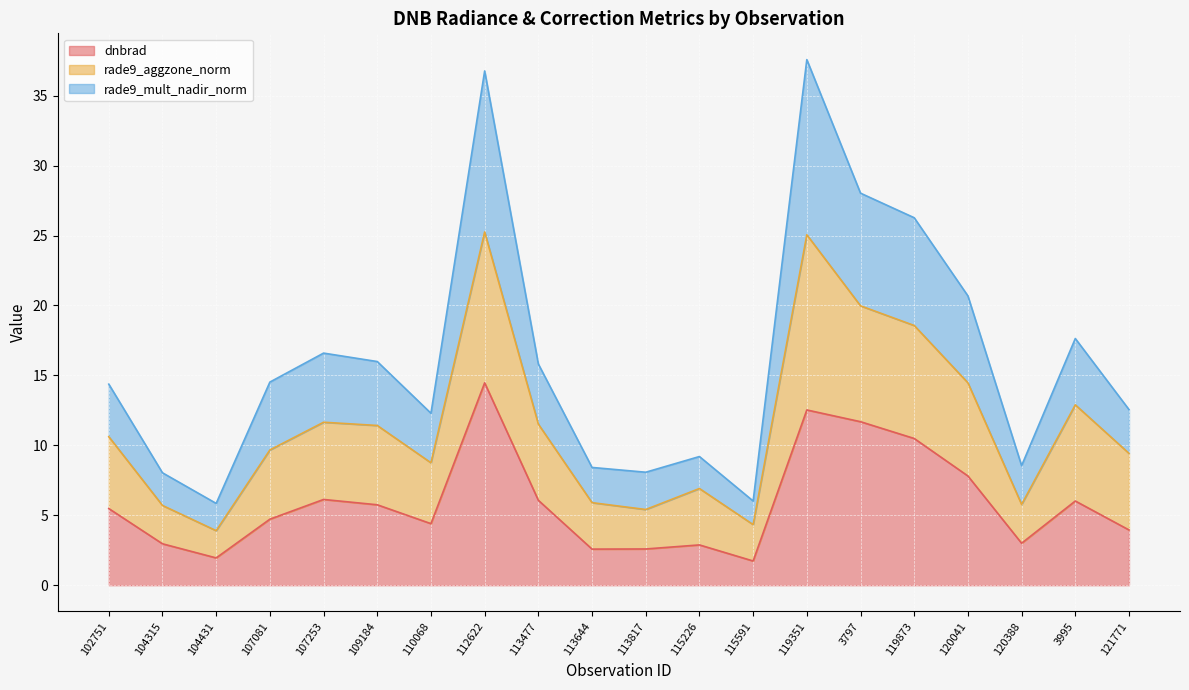

What is the spread (max minus min) of values at 110068?

7.9